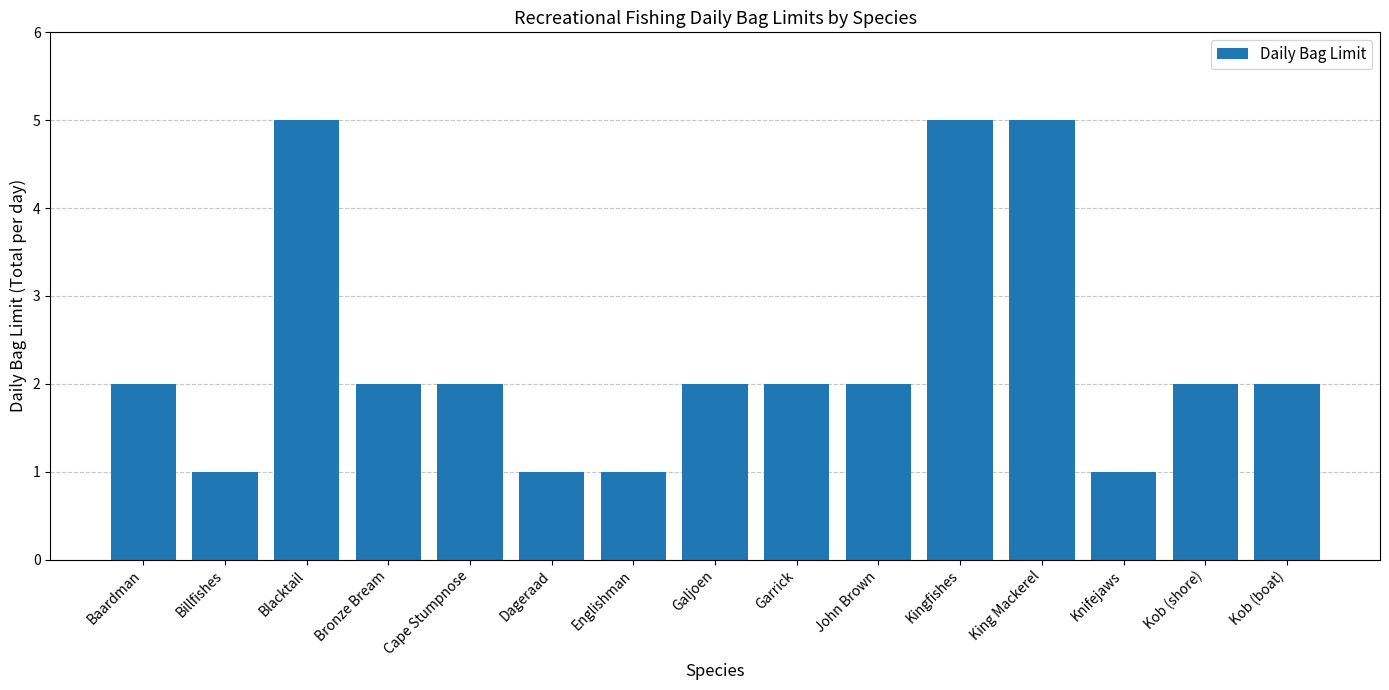

What is the value of the 10th bar from the left?

2